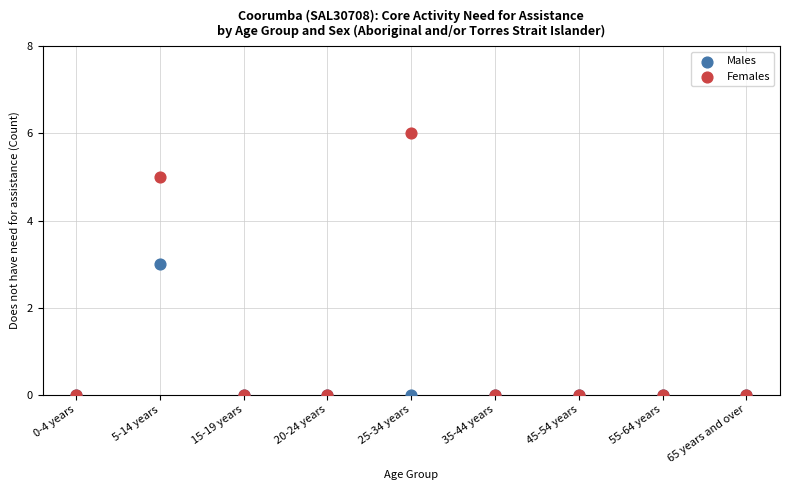

What are all the series names shown in the legend?

Males, Females